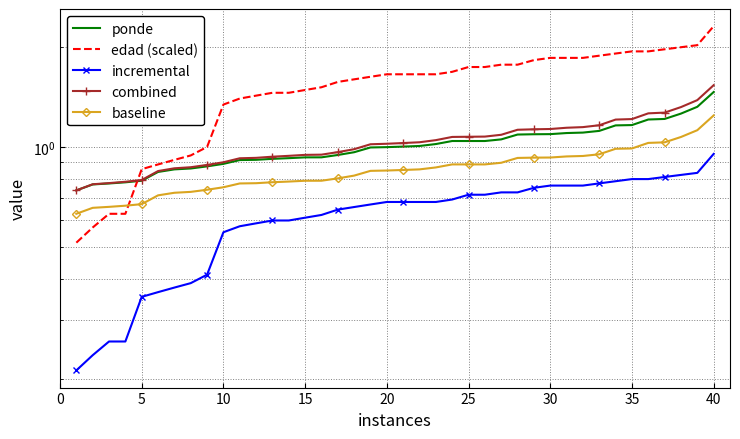

How many data points in edad (scaled) are above 1?

31